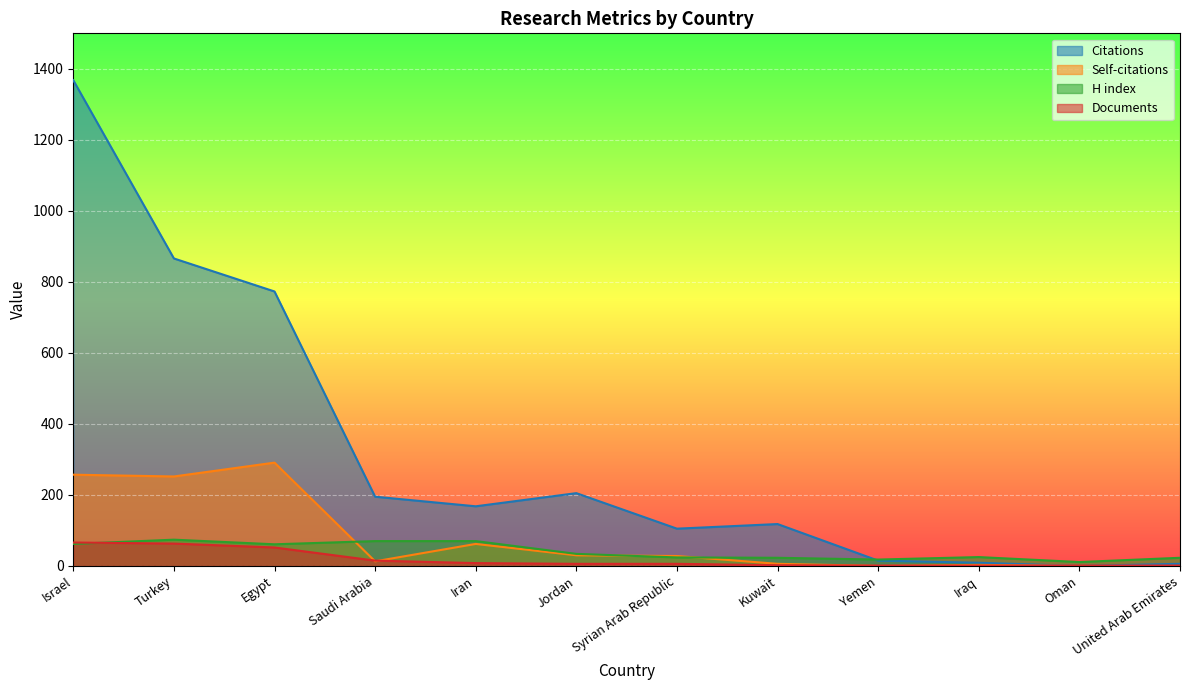

Which has a higher value, Israel or Saudi Arabia?

Israel